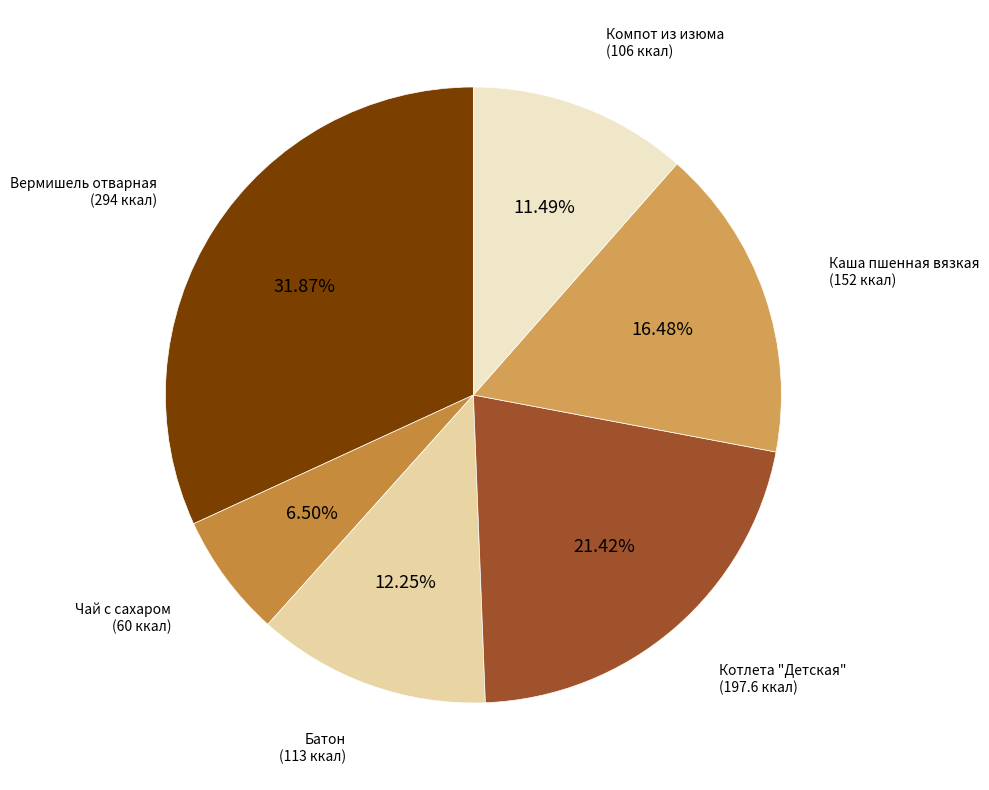

How many segments does this pie chart have?

6